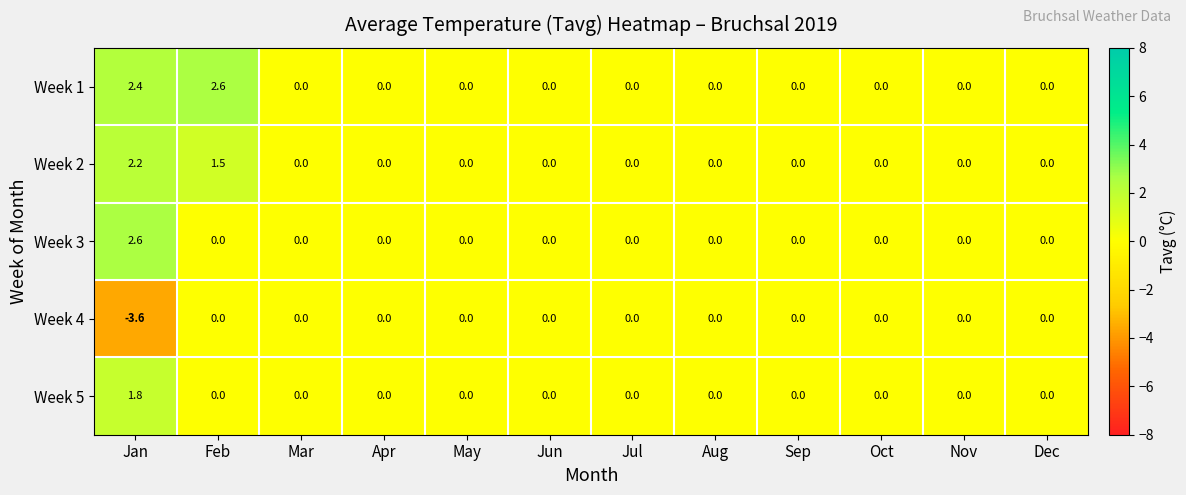

Which series has the largest range (max minus min)?

Week 4